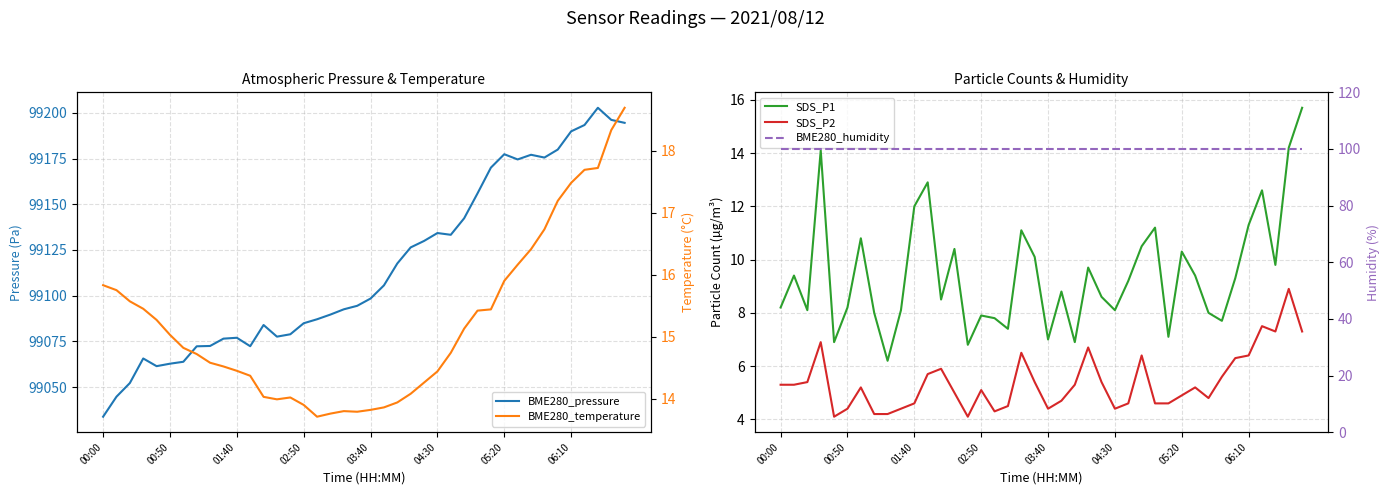

At which label does SDS_P2 first exceed 5?

00:00